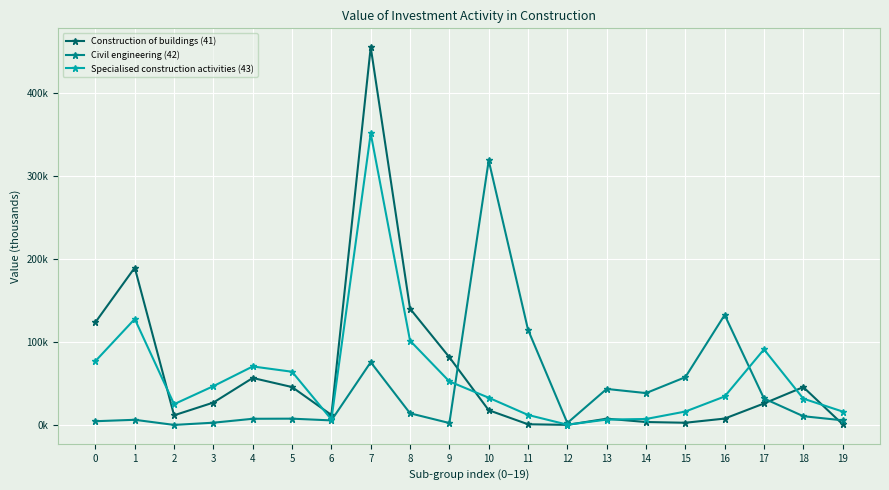

Is this an area chart (filled region under the line)?

No